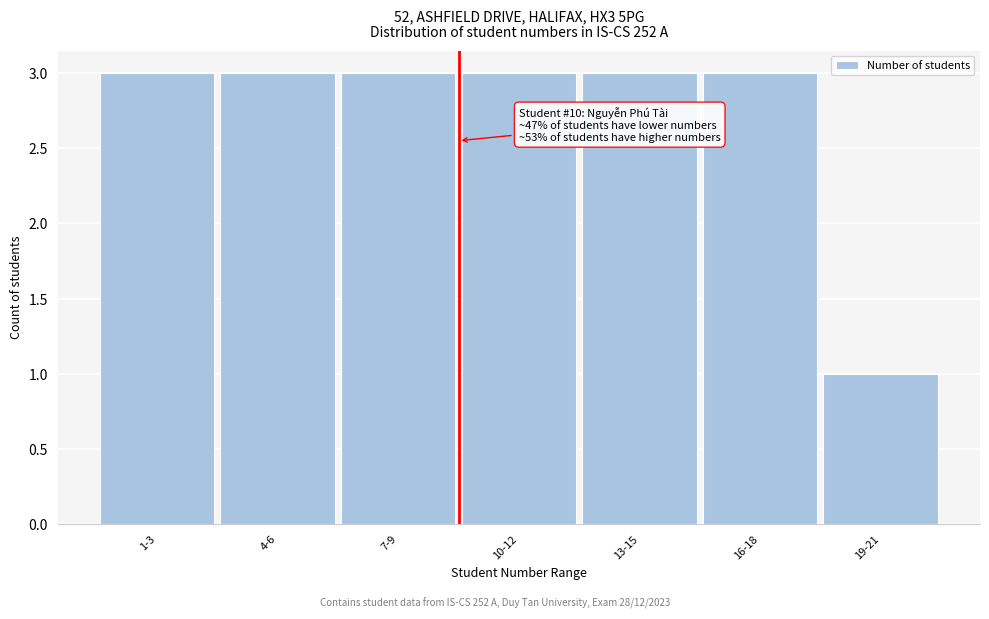

Reading left to right, what are all the values shown in this chart?

1-3=3	4-6=3	7-9=3	10-12=3	13-15=3	16-18=3	19-21=1